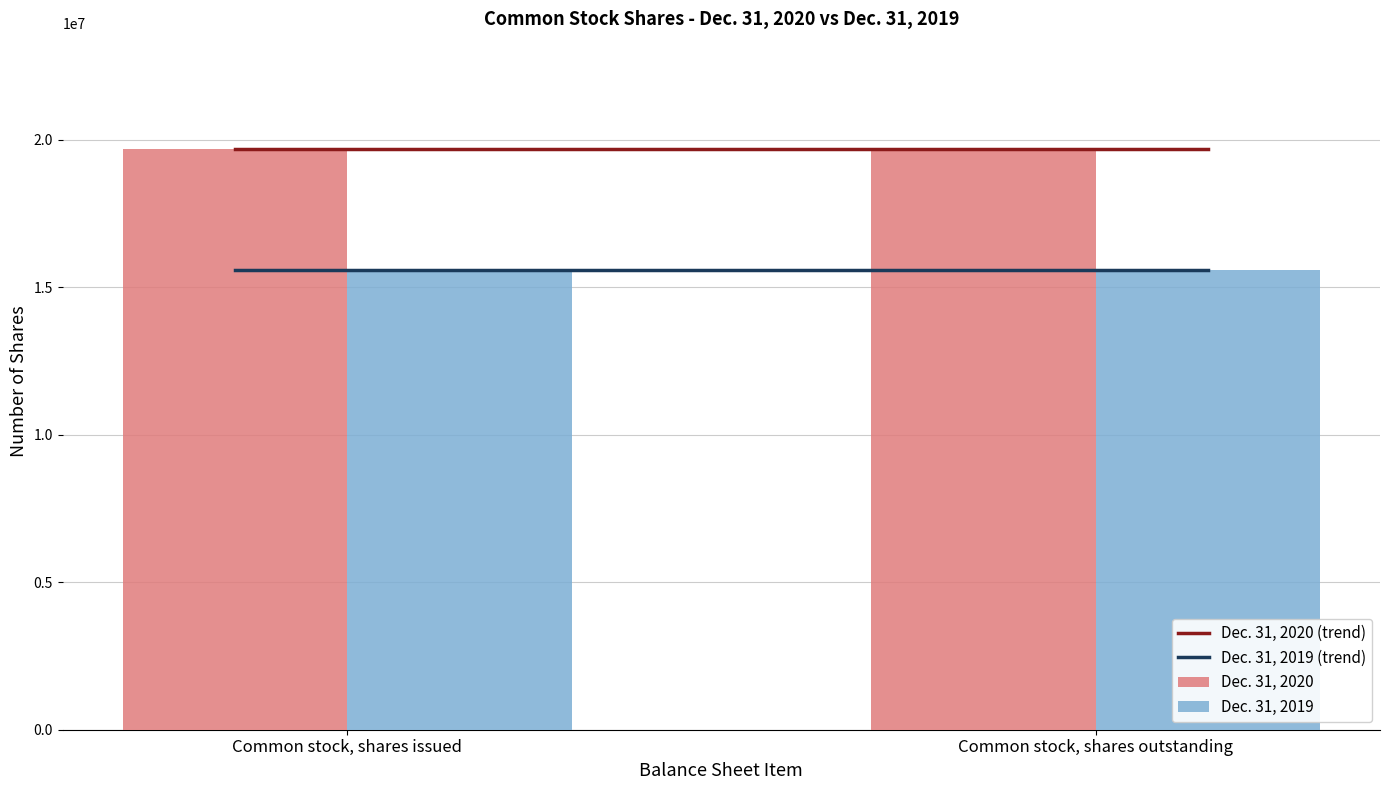

Does the chart contain any negative values?

No